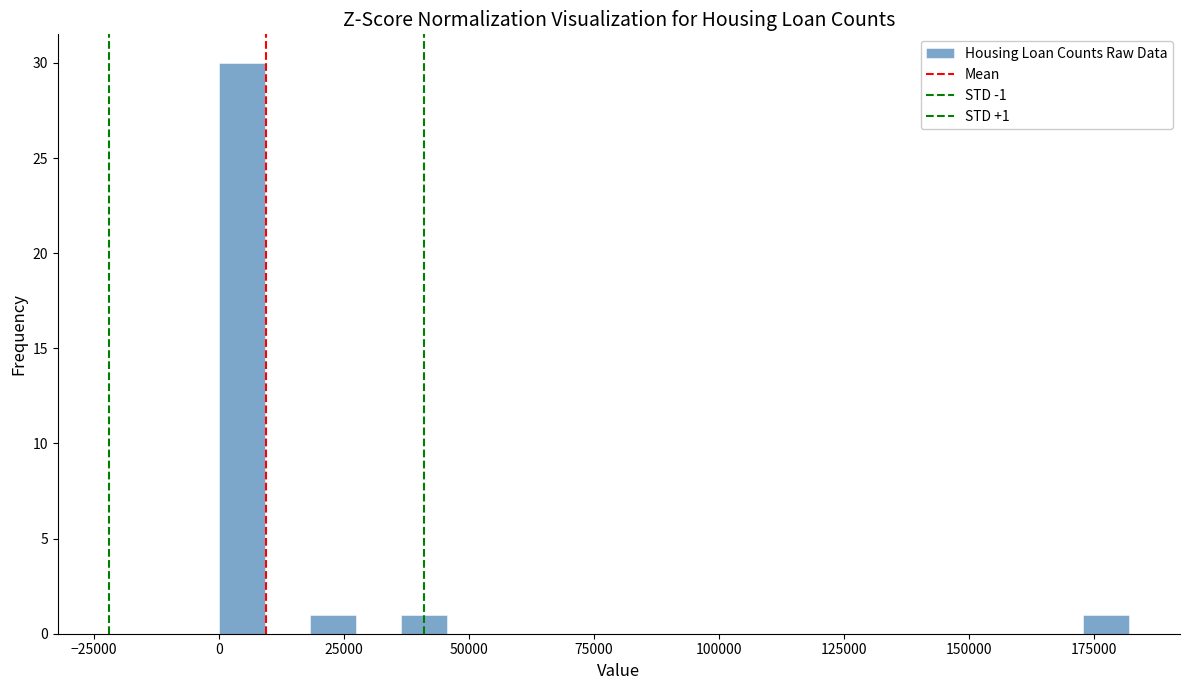

Read against the x-axis, roughly where is the centre of the tallest bar?

5000